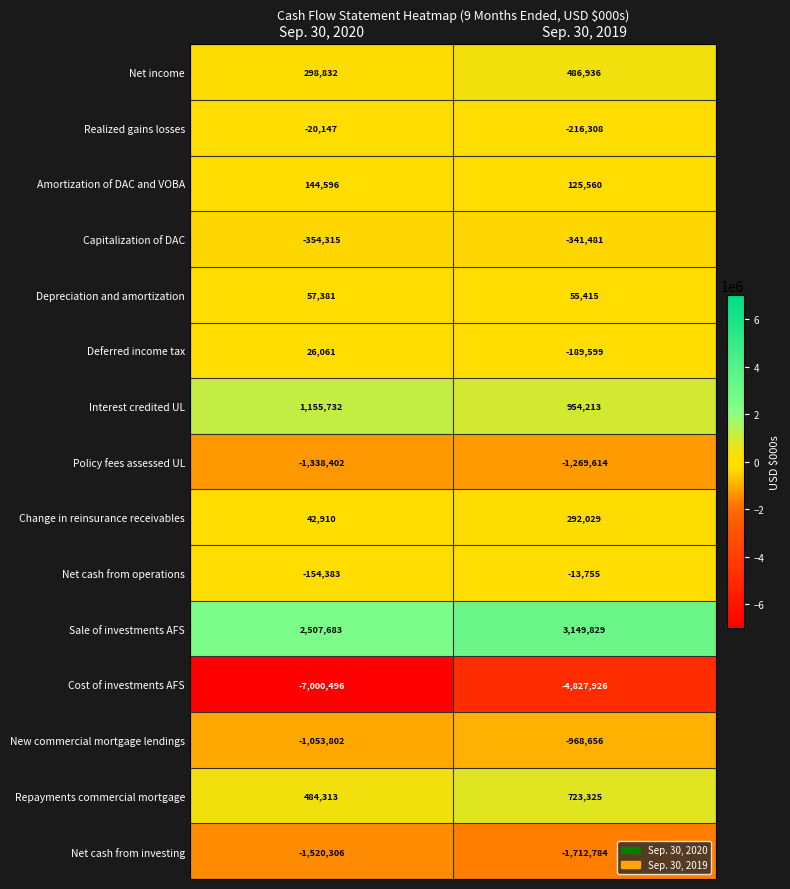

What is the smallest value displayed?

-7000496